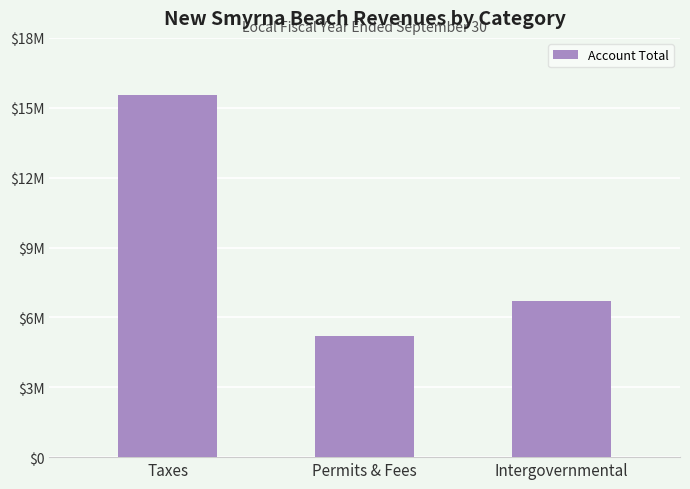

Rank the categories by value from highest to lowest.

Taxes, Intergovernmental, Permits & Fees